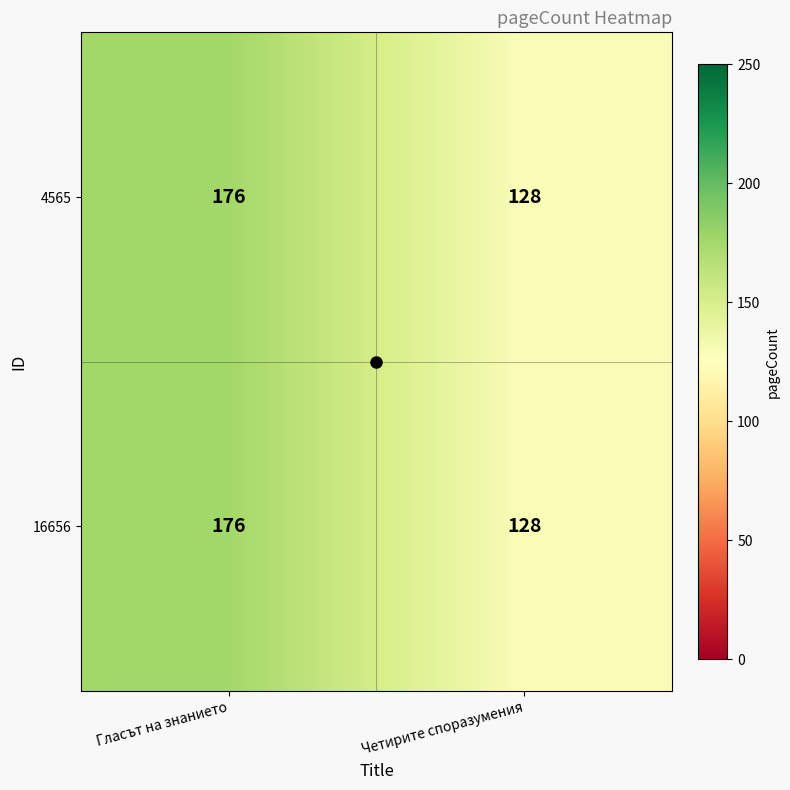

What is the sum of the 4565 values at Четирите споразумения and Гласът на знанието?

304